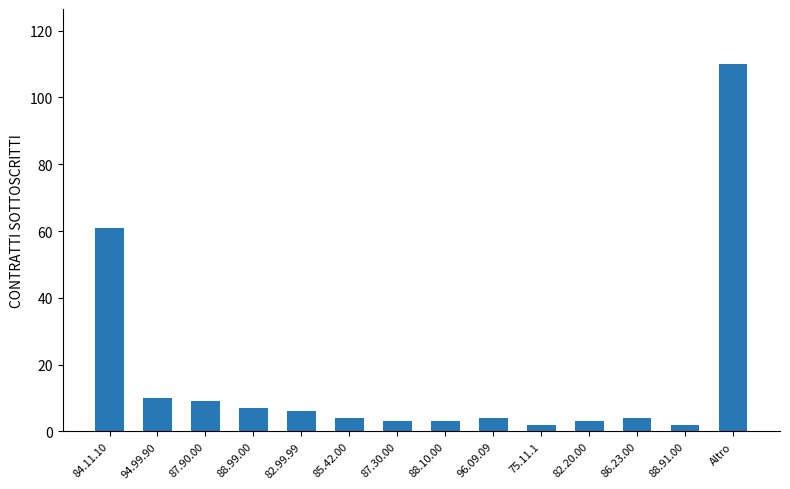

True or false: the data shows 2 at 75.11.1.

True